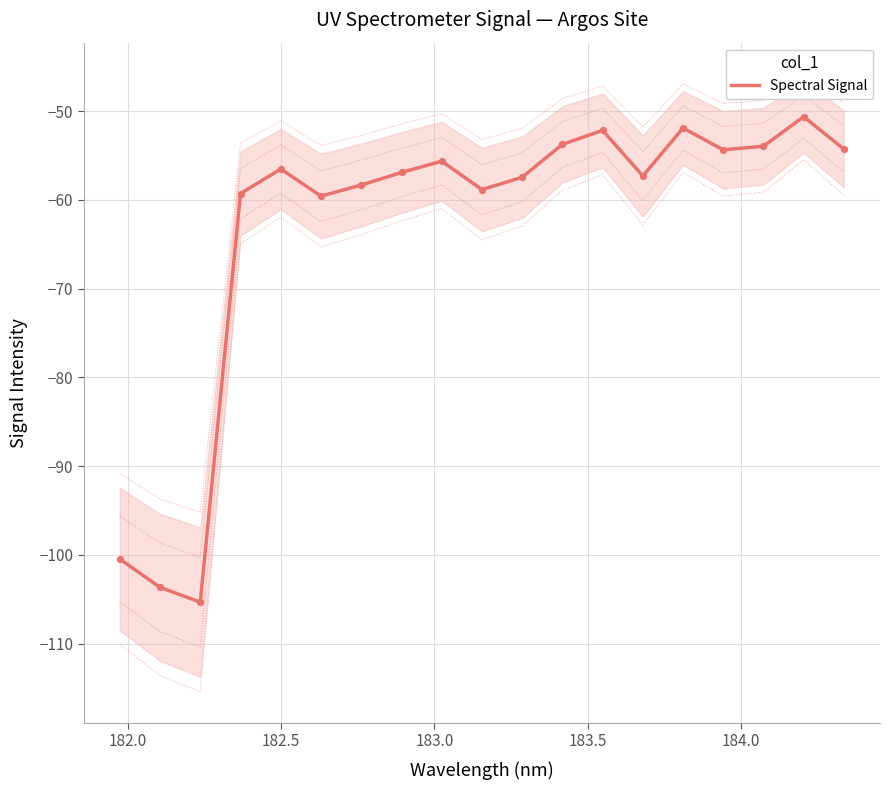

What is the highest value of the Spectral Signal series?

-50.6